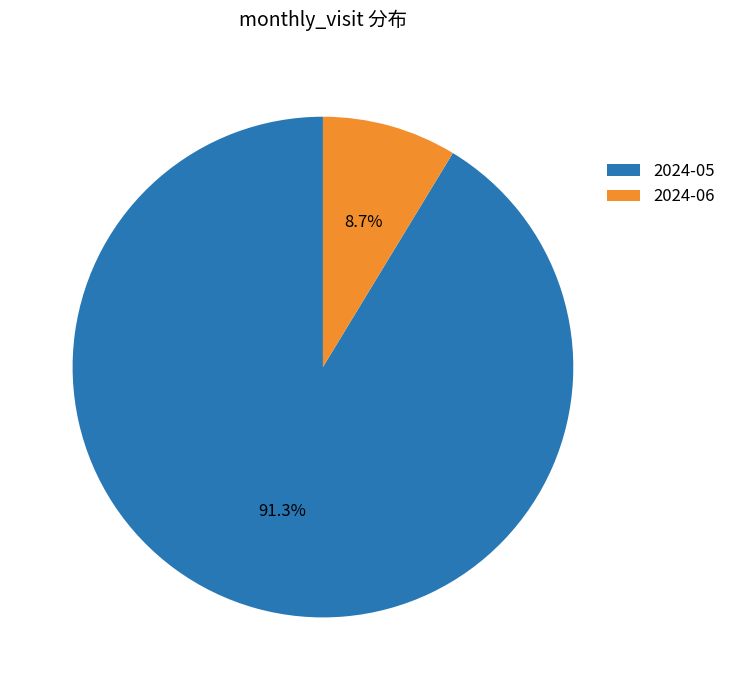

Which slice is the largest?

2024-05